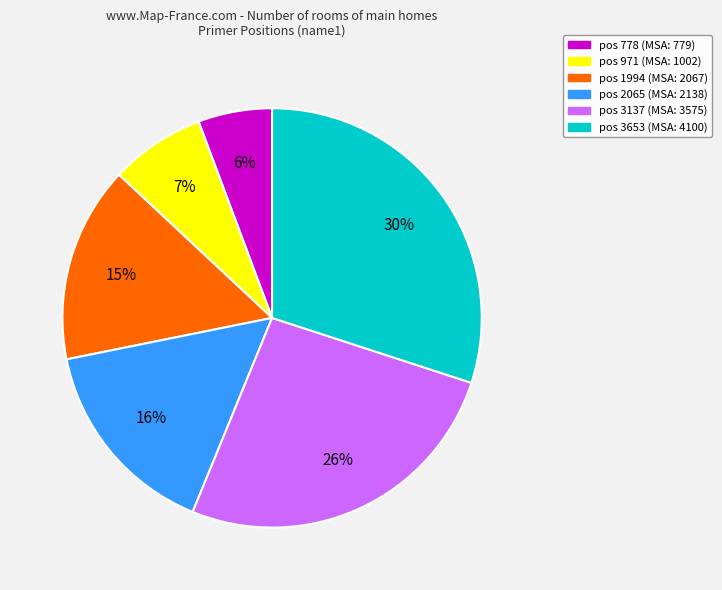

To the nearest percent, what is the difference between the largest and smallest slice percentages?

24%